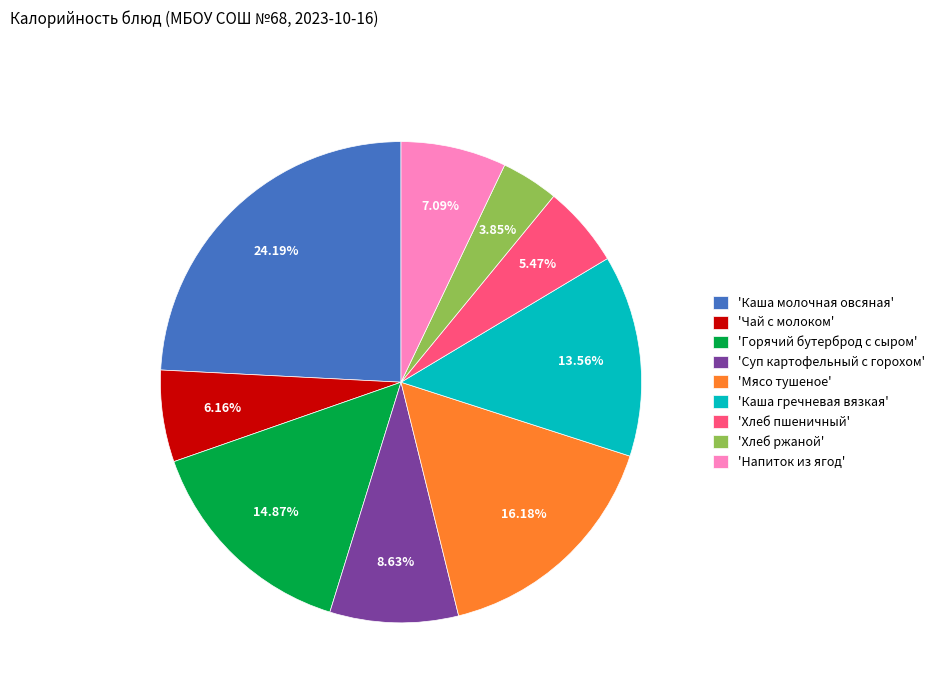

Is there any slice that represents more than half of the pie?

No